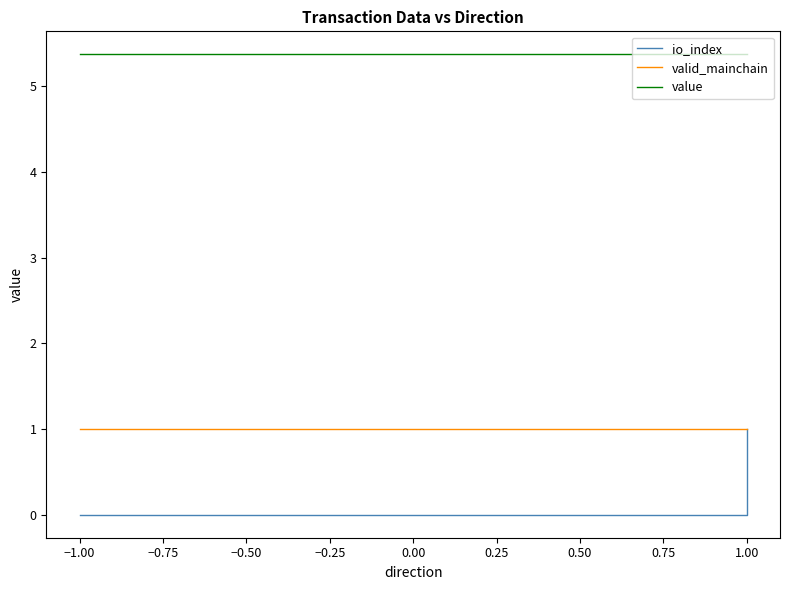

At −1.00, list the series in order from smallest to largest.

io_index, valid_mainchain, value